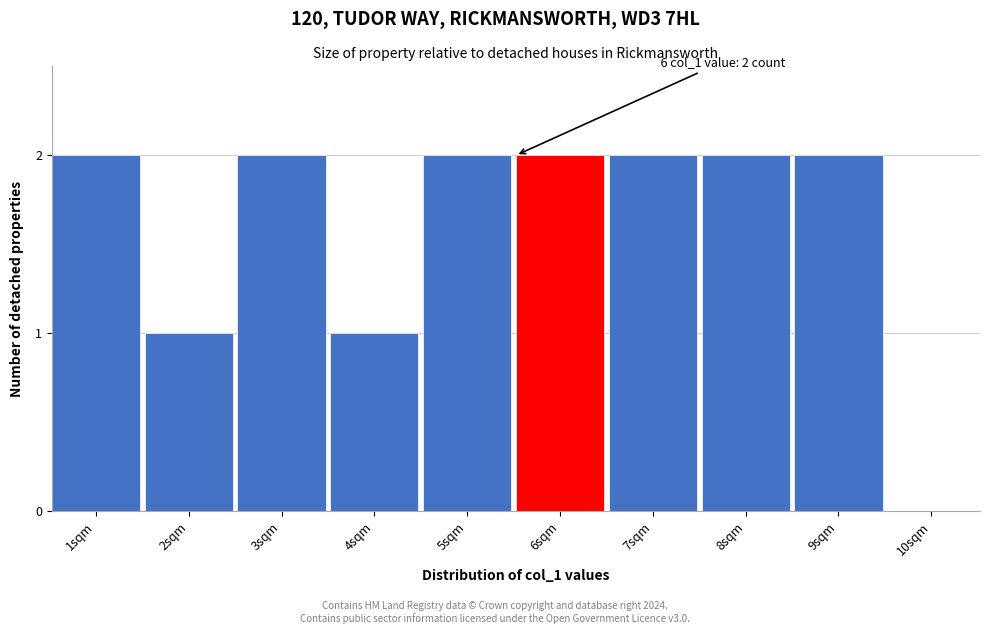

Reading right to left, what are all the values shown in this chart?

10sqm=0	9sqm=2	8sqm=2	7sqm=2	6sqm=2	5sqm=2	4sqm=1	3sqm=2	2sqm=1	1sqm=2